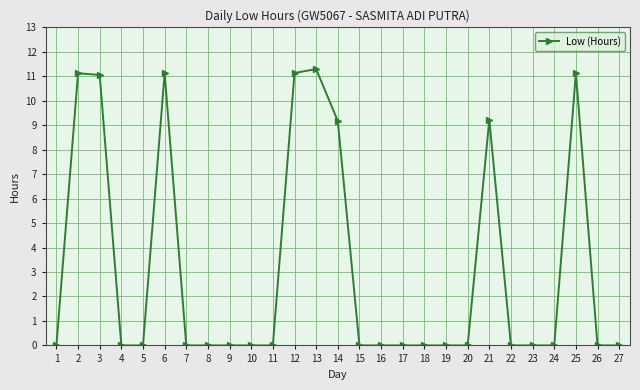

Count the number of categories in the chart.

27